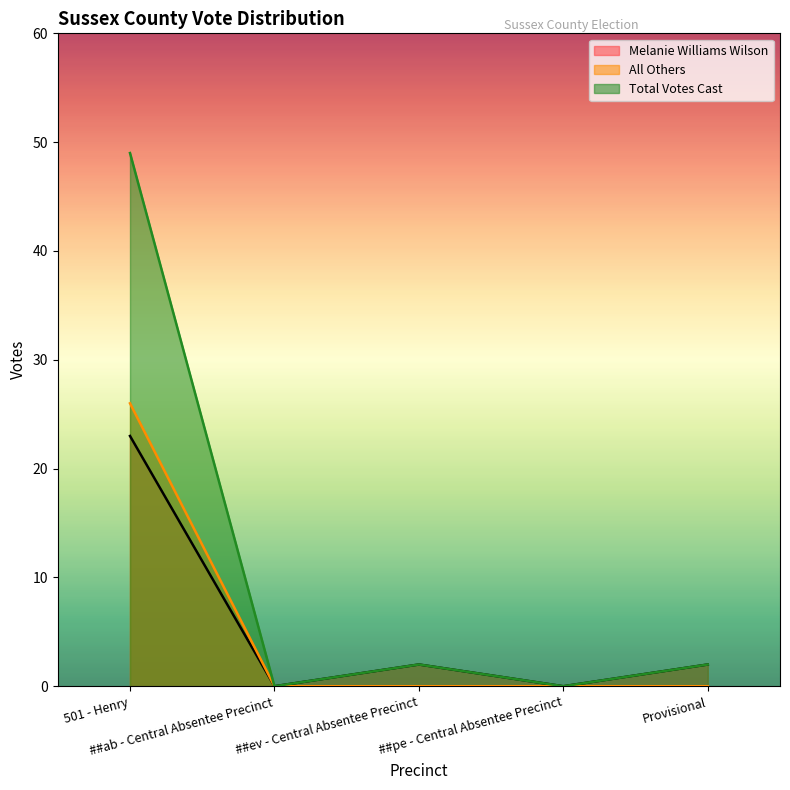

Reading left to right, what are all the values shown in this chart?

Melanie Williams Wilson: 501 - Henry=23	##ab - Central Absentee Precinct=0	##ev - Central Absentee Precinct=2	##pe - Central Absentee Precinct=0	Provisional=2
All Others: 501 - Henry=26	##ab - Central Absentee Precinct=0	##ev - Central Absentee Precinct=0	##pe - Central Absentee Precinct=0	Provisional=0
Total Votes Cast: 501 - Henry=49	##ab - Central Absentee Precinct=0	##ev - Central Absentee Precinct=2	##pe - Central Absentee Precinct=0	Provisional=2